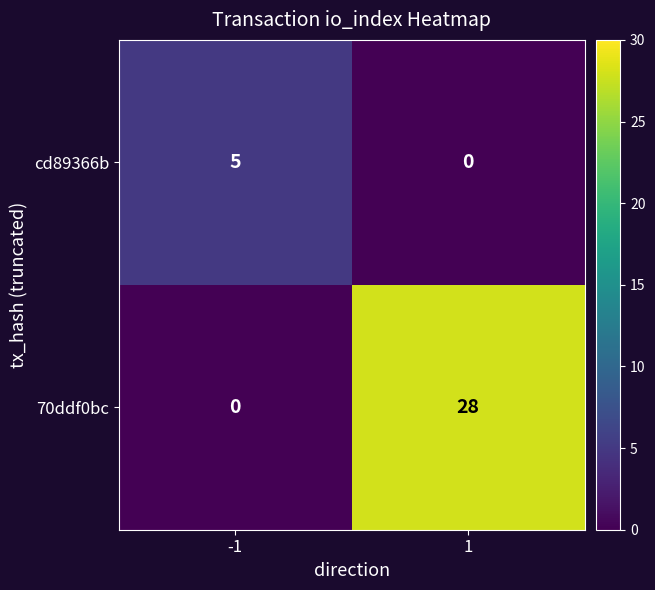

Which series has the largest total across all categories?

70ddf0bc